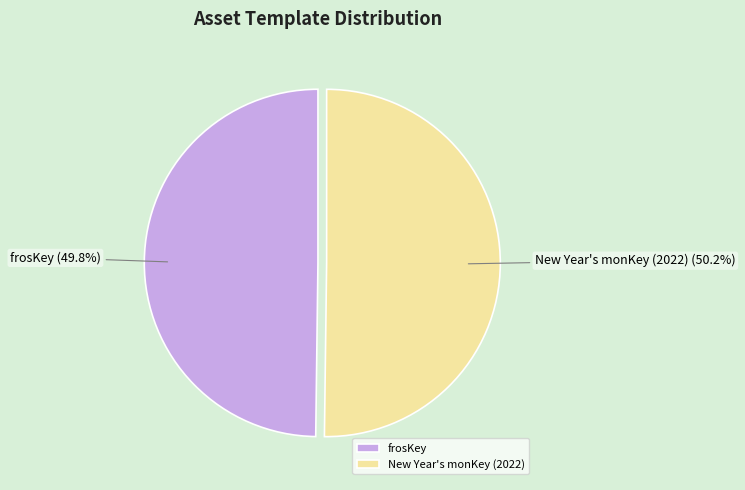

Approximately how many times larger is the value at frosKey compared to New Year's monKey (2022)?

1.0